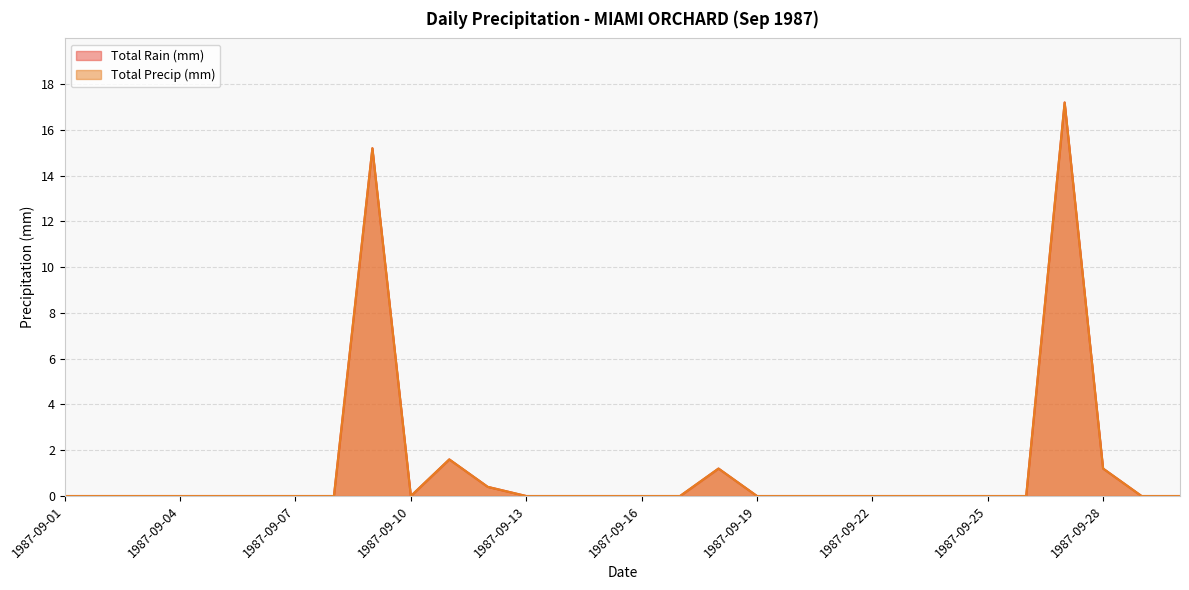

What is the average value of the Total Precip (mm) series?

1.2